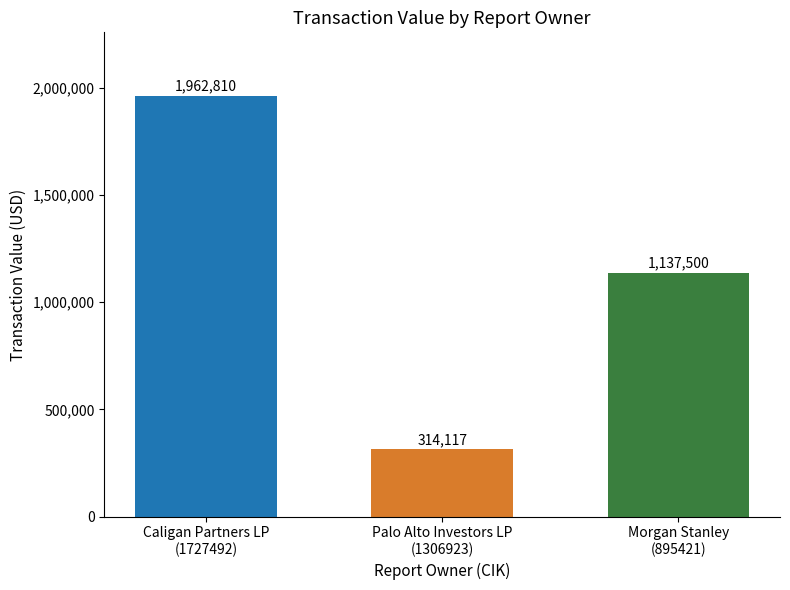

How many data points are less than 1137500?

1